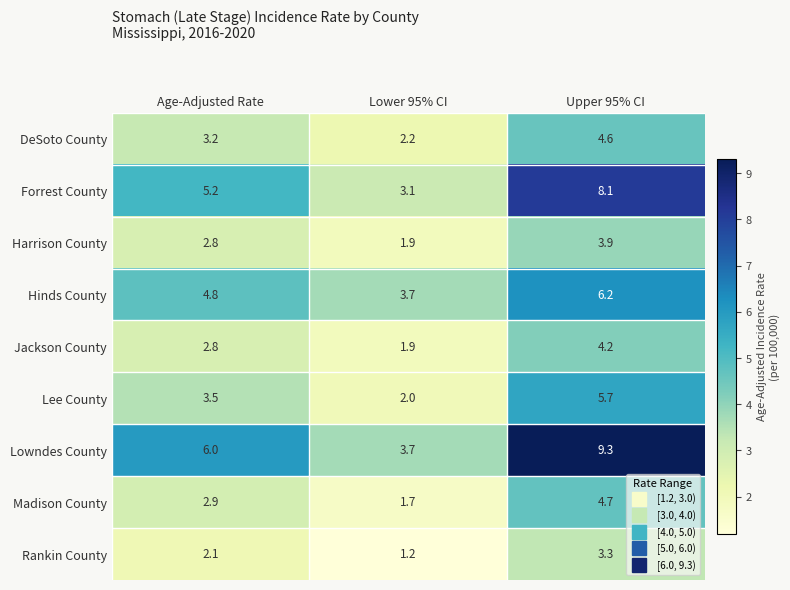

At Upper 95% CI, list the series in order from smallest to largest.

Rankin County, Harrison County, Jackson County, DeSoto County, Madison County, Lee County, Hinds County, Forrest County, Lowndes County